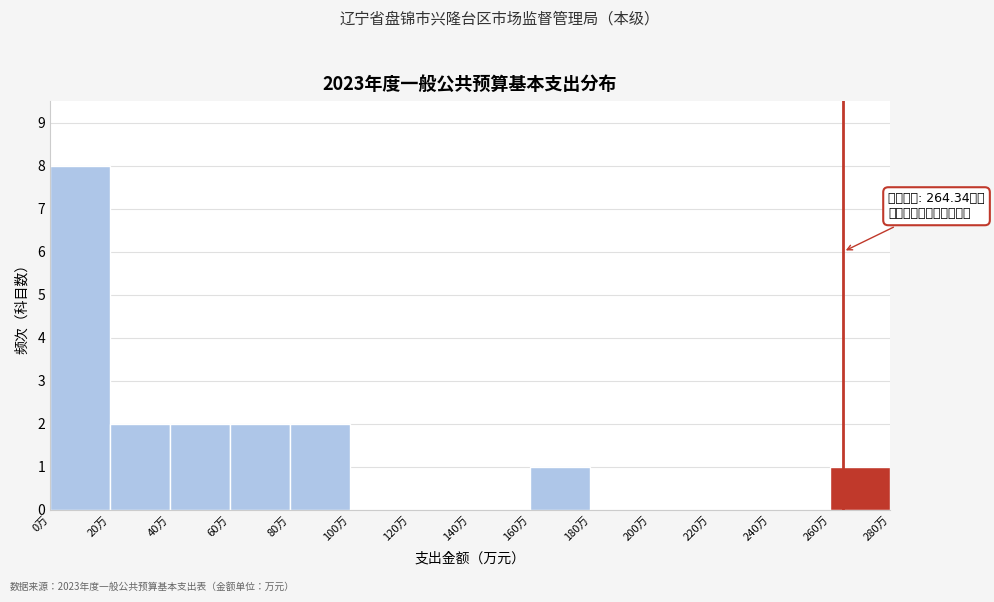

Over which range of the x-axis is the bar tallest?

0 to 20